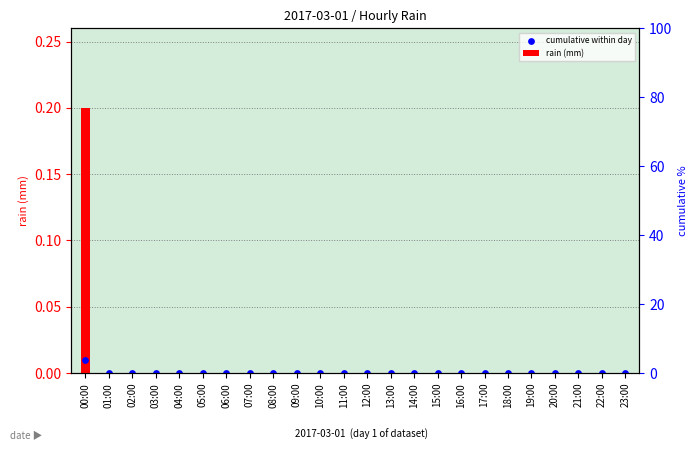

At which category is the sum across all series the highest?

00:00